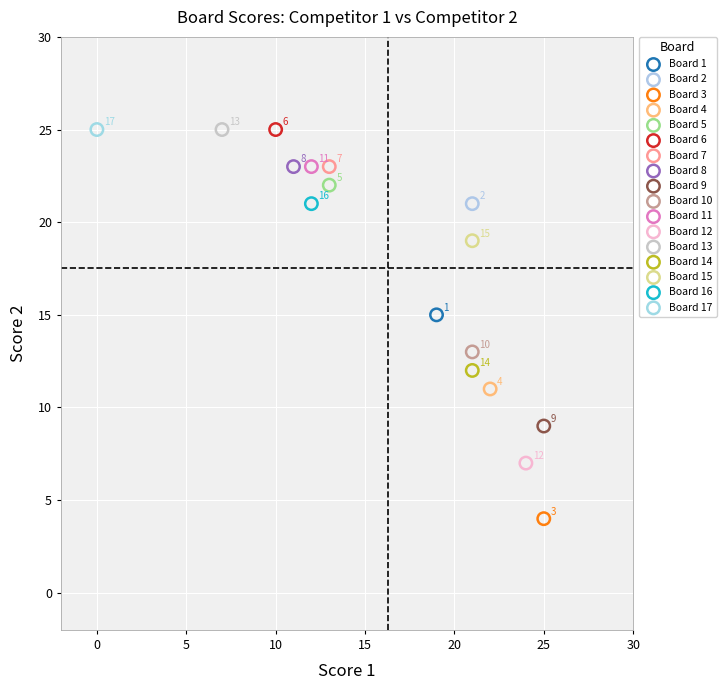

Which series reaches the minimum Y coordinate?

Board 3